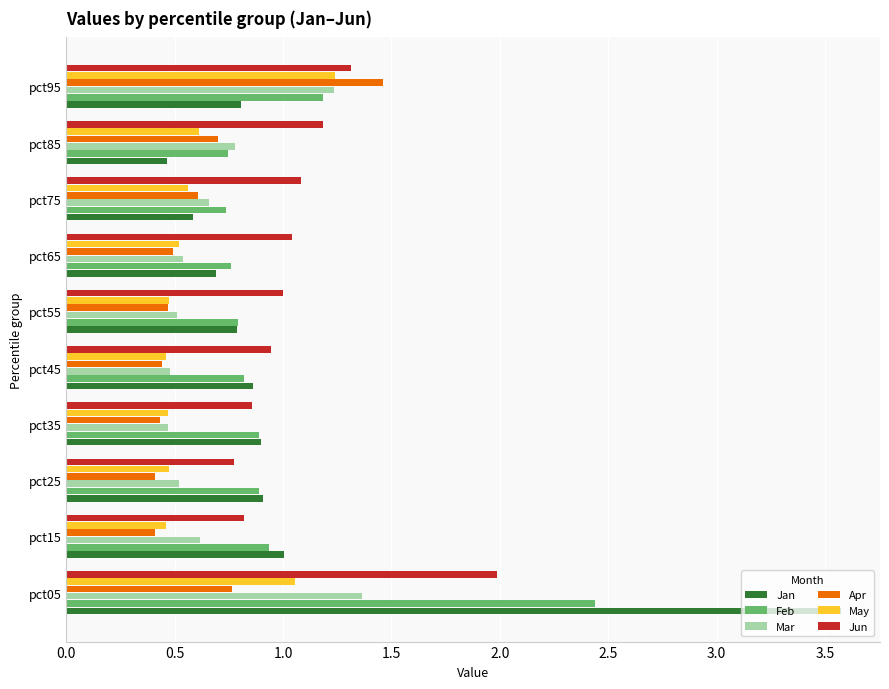

Which category has the highest value in the Jun series?

pct05